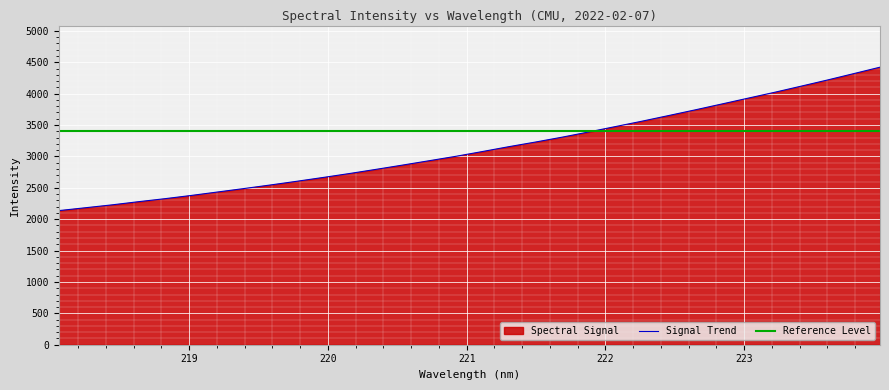

At which label does the data first exceed 3079?

221.1174